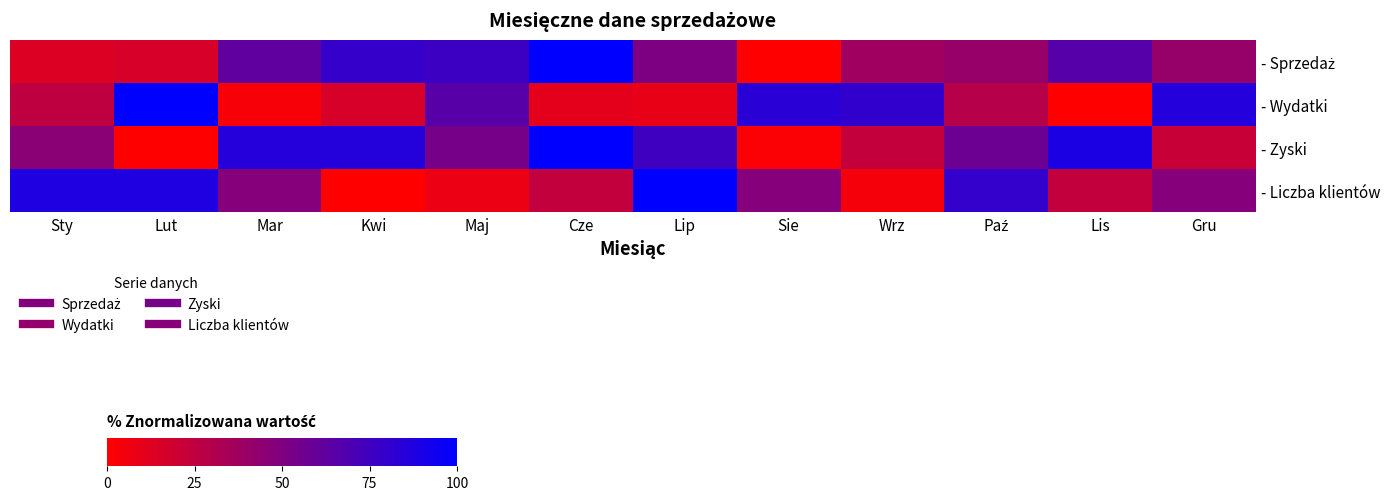

At which label does - Wydatki reach its minimum?

Lis